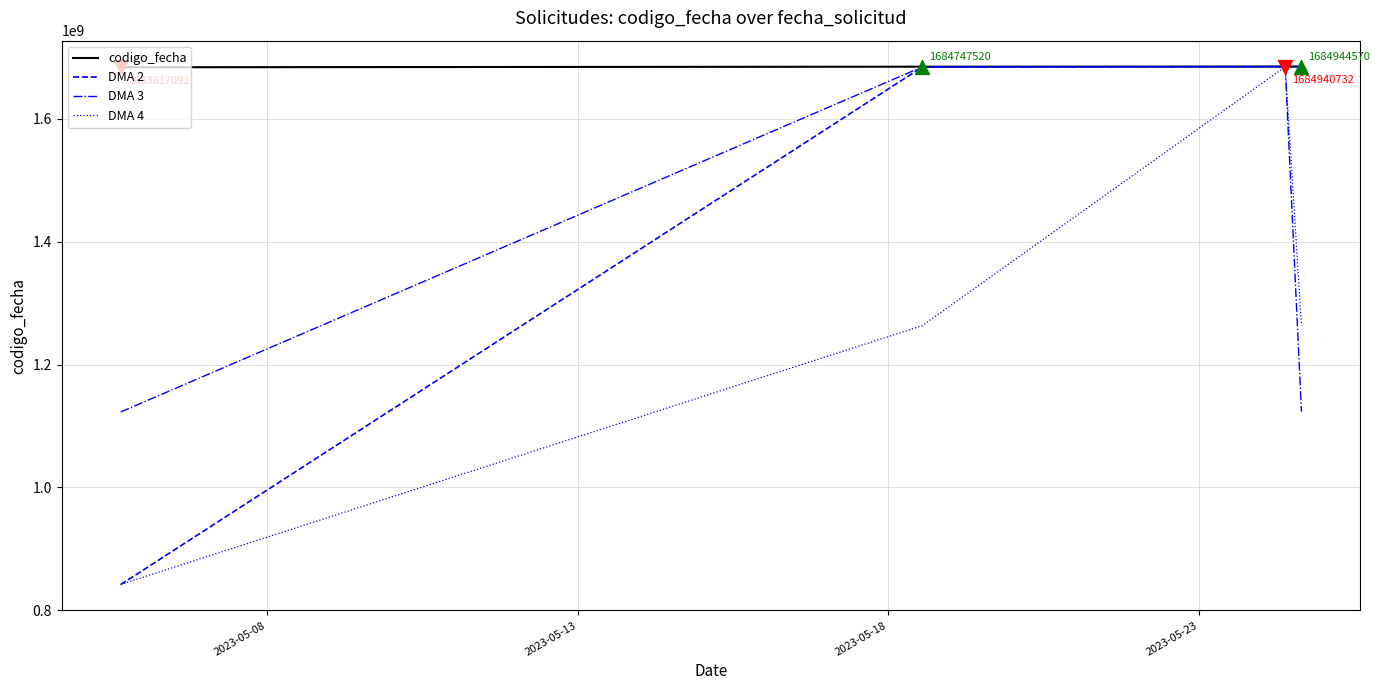

What are all the series names shown in the legend?

codigo_fecha, DMA 2, DMA 3, DMA 4